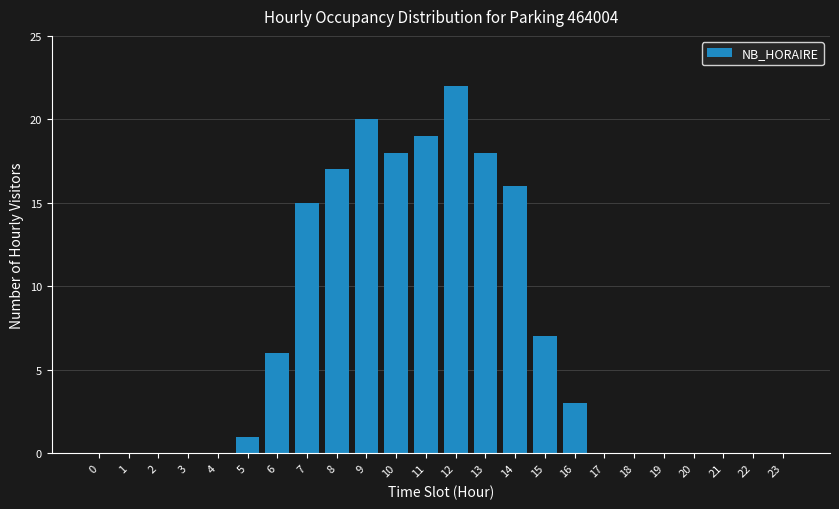

Reading right to left, transcribe all the data shown in this chart.

23=0	22=0	21=0	20=0	19=0	18=0	17=0	16=3	15=7	14=16	13=18	12=22	11=19	10=18	9=20	8=17	7=15	6=6	5=1	4=0	3=0	2=0	1=0	0=0